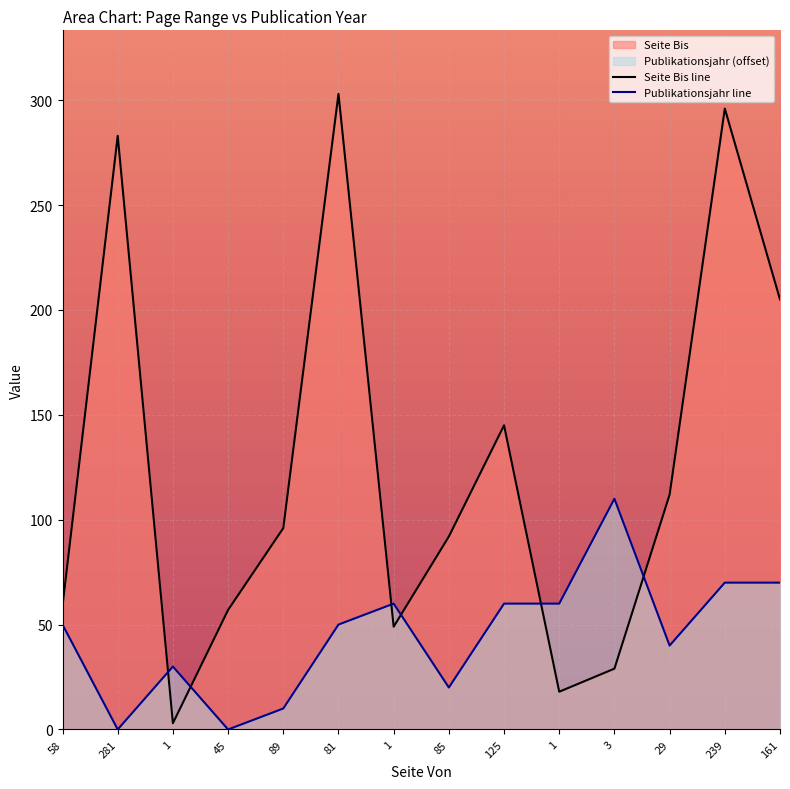

Where do Publikationsjahr and Seite Bis first cross each other?

281 and 1